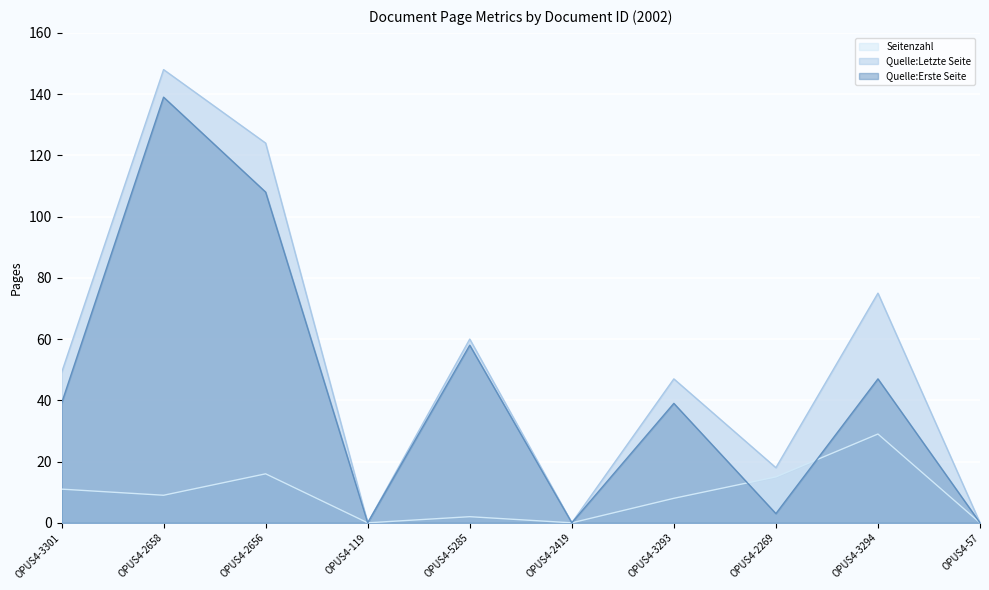

True or false: Seitenzahl has a value of 0 at OPUS4-119.

True